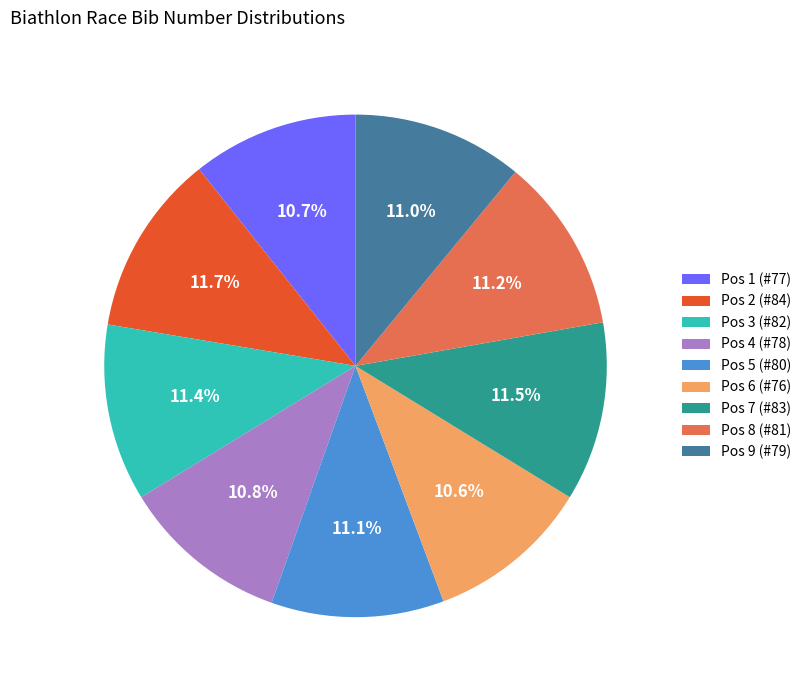

To the nearest percent, what is the combined percentage of Pos 9 (#79) and Pos 2 (#84)?

23%